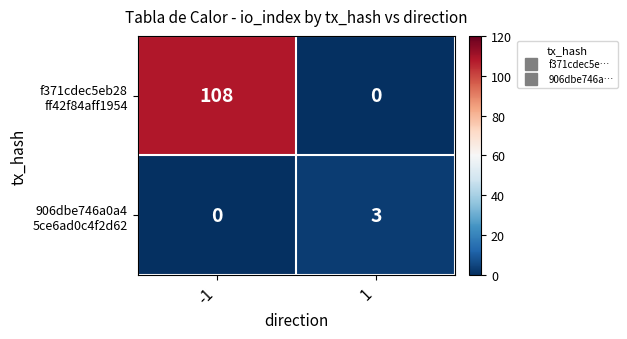

What is the maximum value shown in the chart?

108